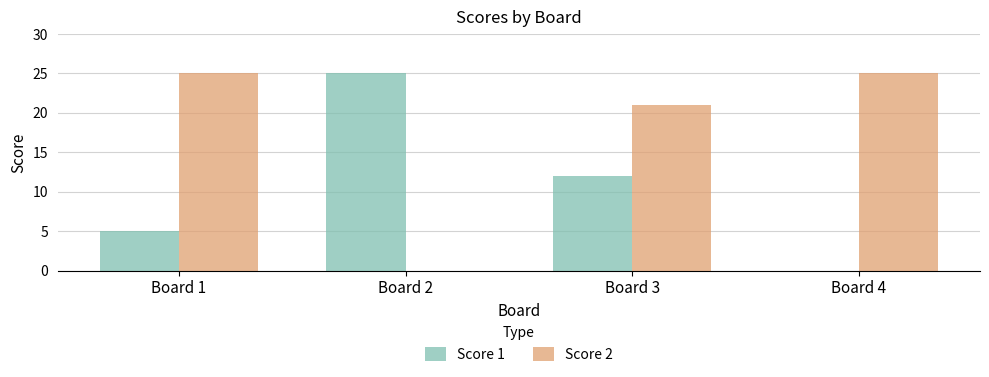

At which label does Score 1 reach its peak?

Board 2